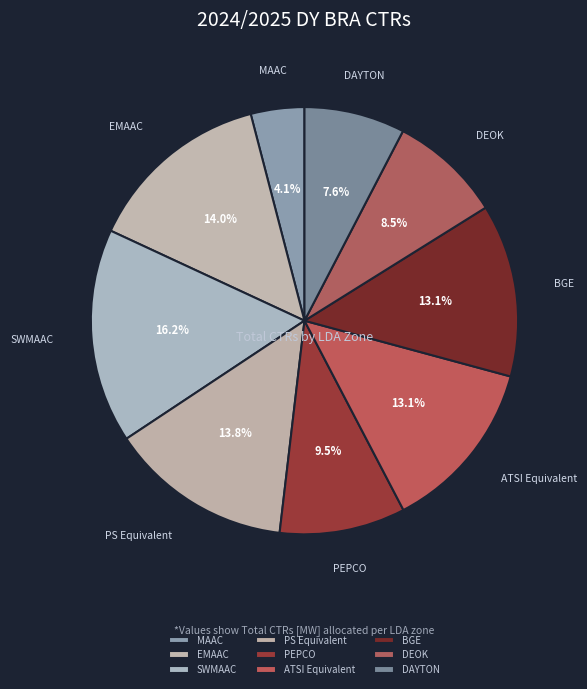

Is there a majority slice in this chart?

No